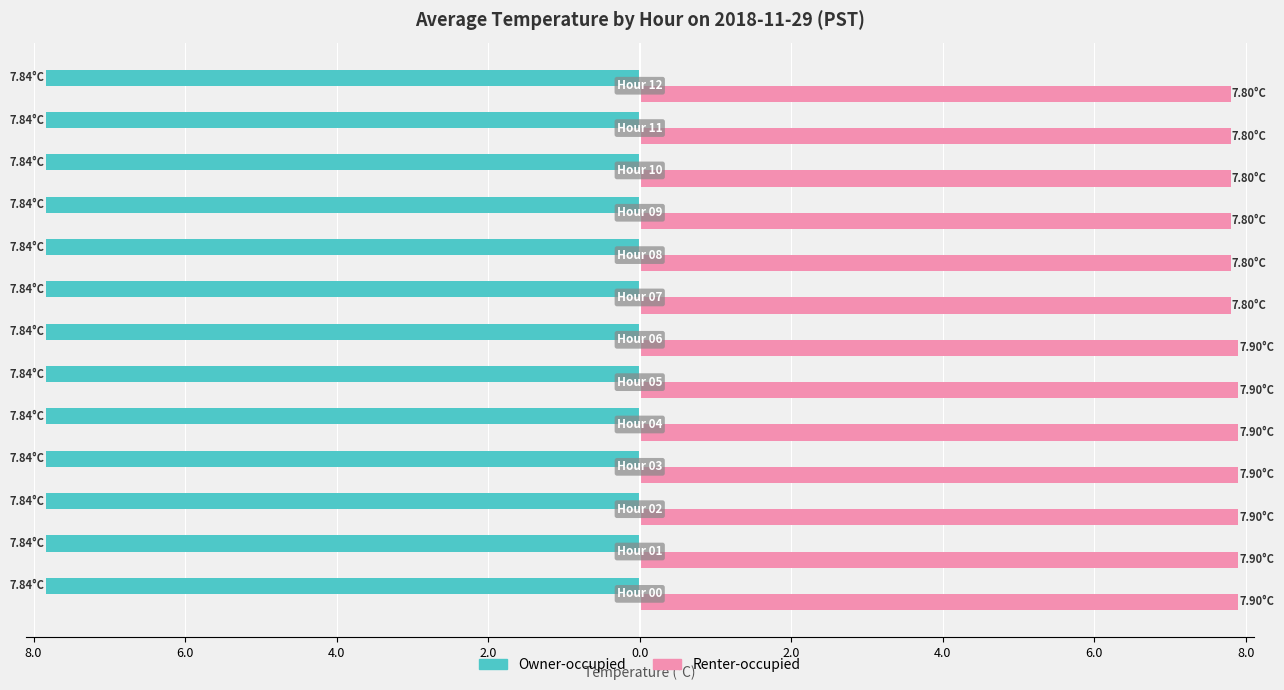

What is the highest value of the Renter-occupied series?

7.9